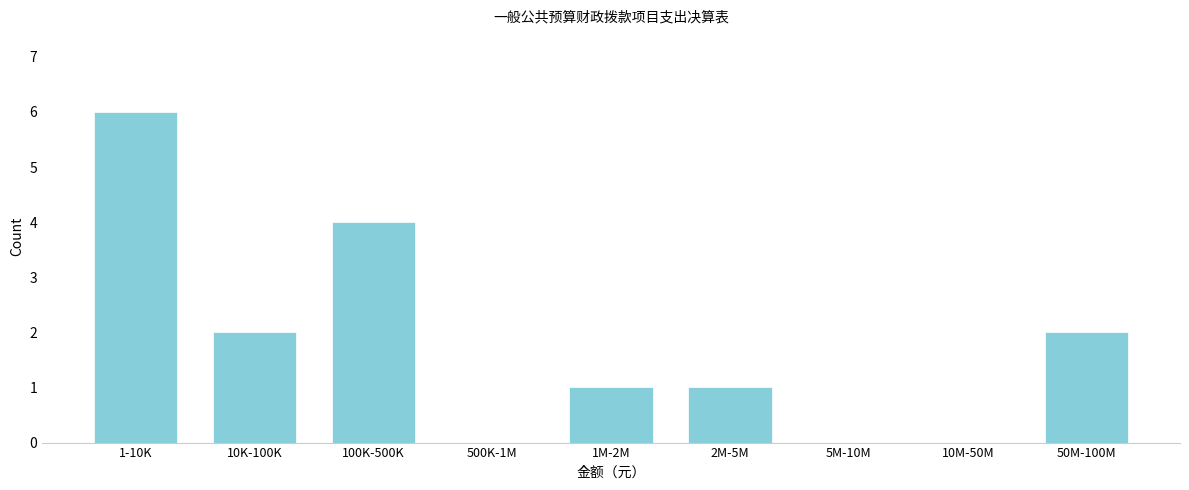

Reading left to right, list all the values displayed in this chart.

1-10K=6	10K-100K=2	100K-500K=4	500K-1M=0	1M-2M=1	2M-5M=1	5M-10M=0	10M-50M=0	50M-100M=2